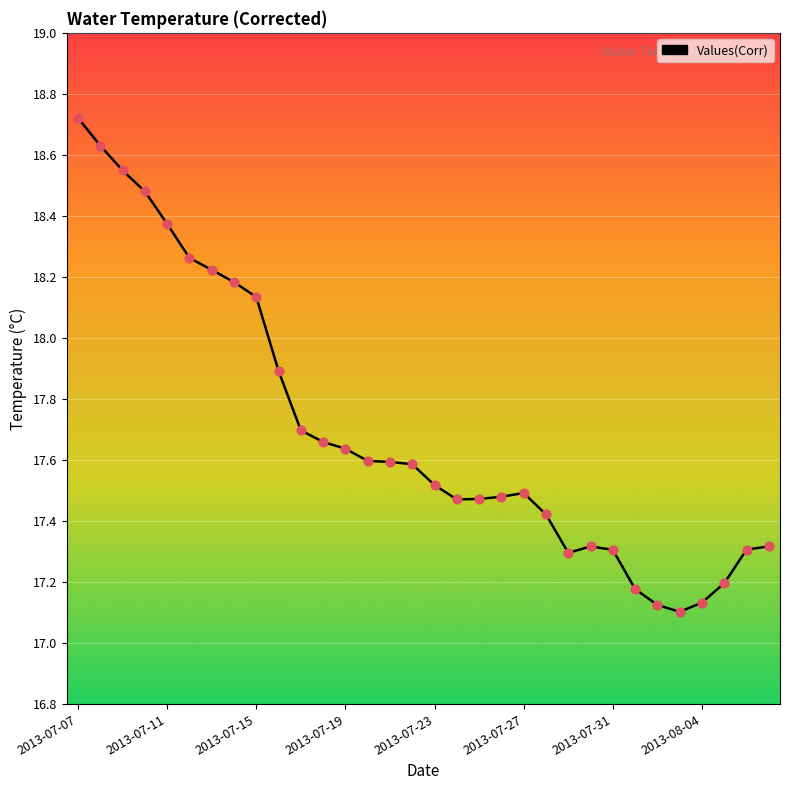

What is the greatest value displayed?

18.7